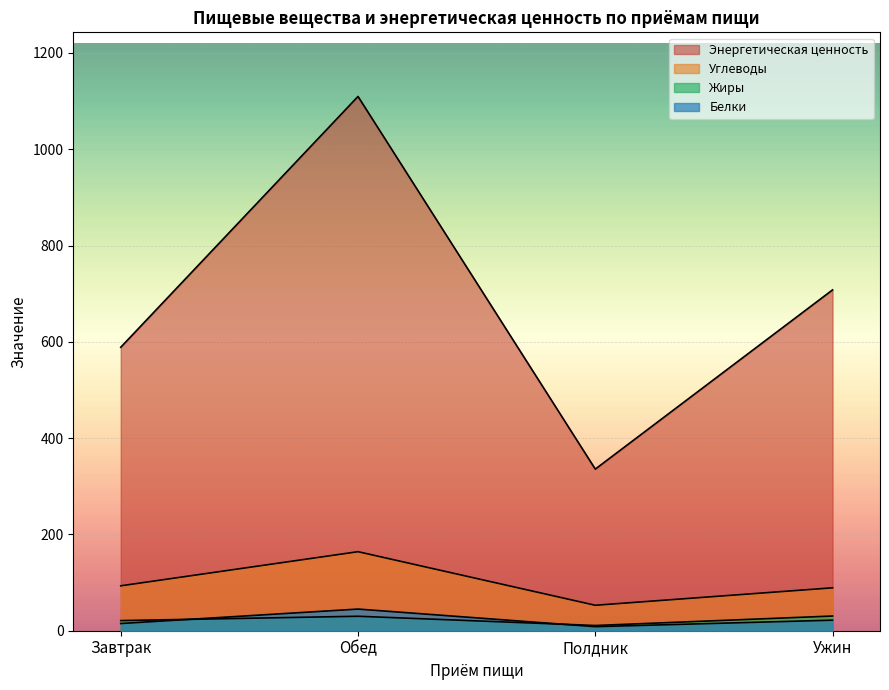

Rank the series at Завтрак from lowest to highest value.

Белки, Жиры, Углеводы, Энергетическая ценность